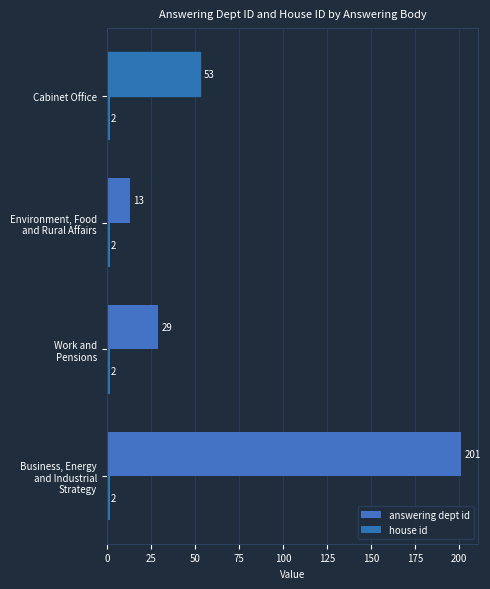

How many series are shown in this chart?

2